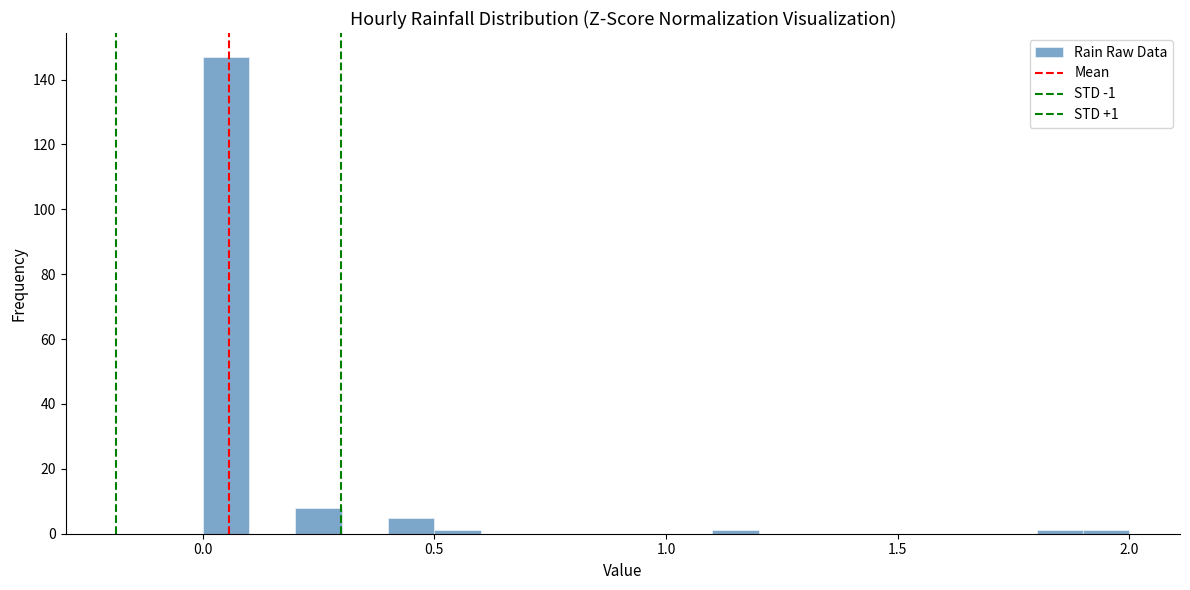

Around what value on the x-axis is the tallest bar? Give the approximate position of its centre, as read against the axis.

0.05